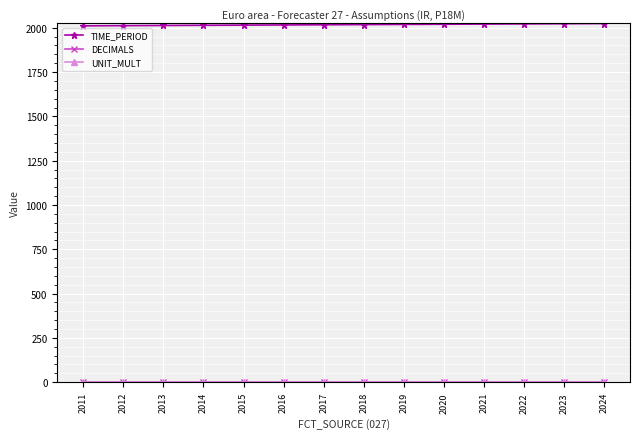

At how many categories does at least one series exceed 105?

14